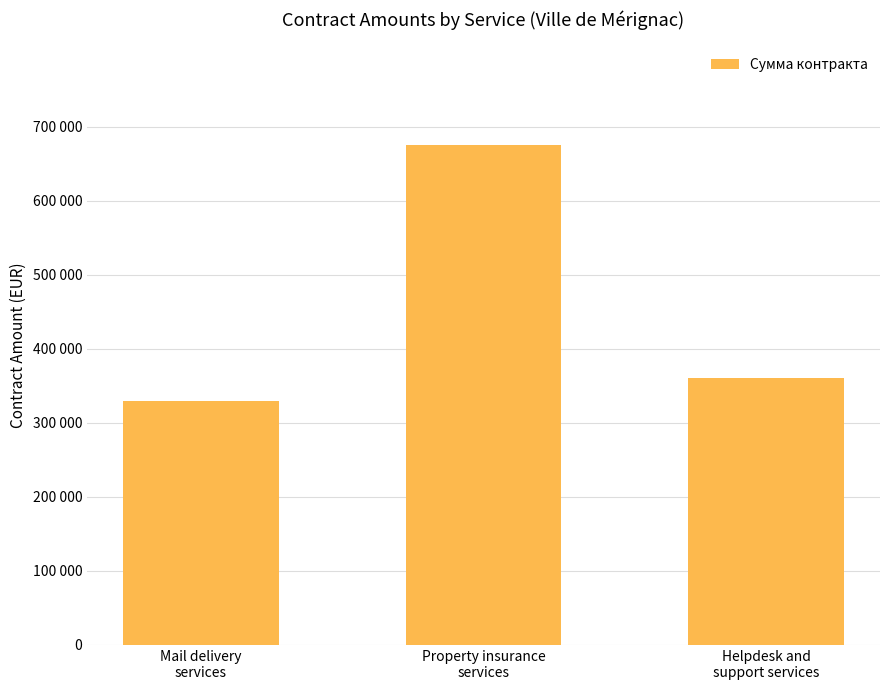

What is the value of the 2nd bar from the left?

675000